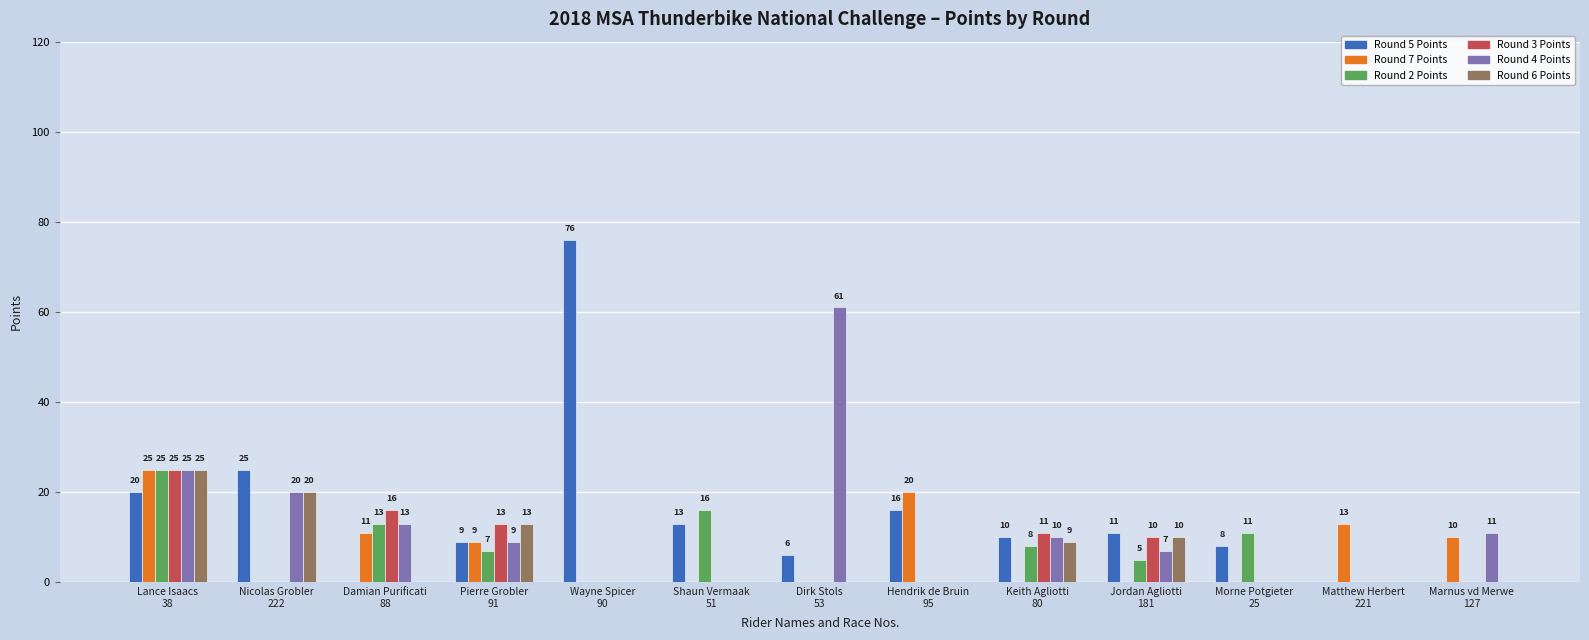

Which label corresponds to the largest value in the chart?

Wayne Spicer
90